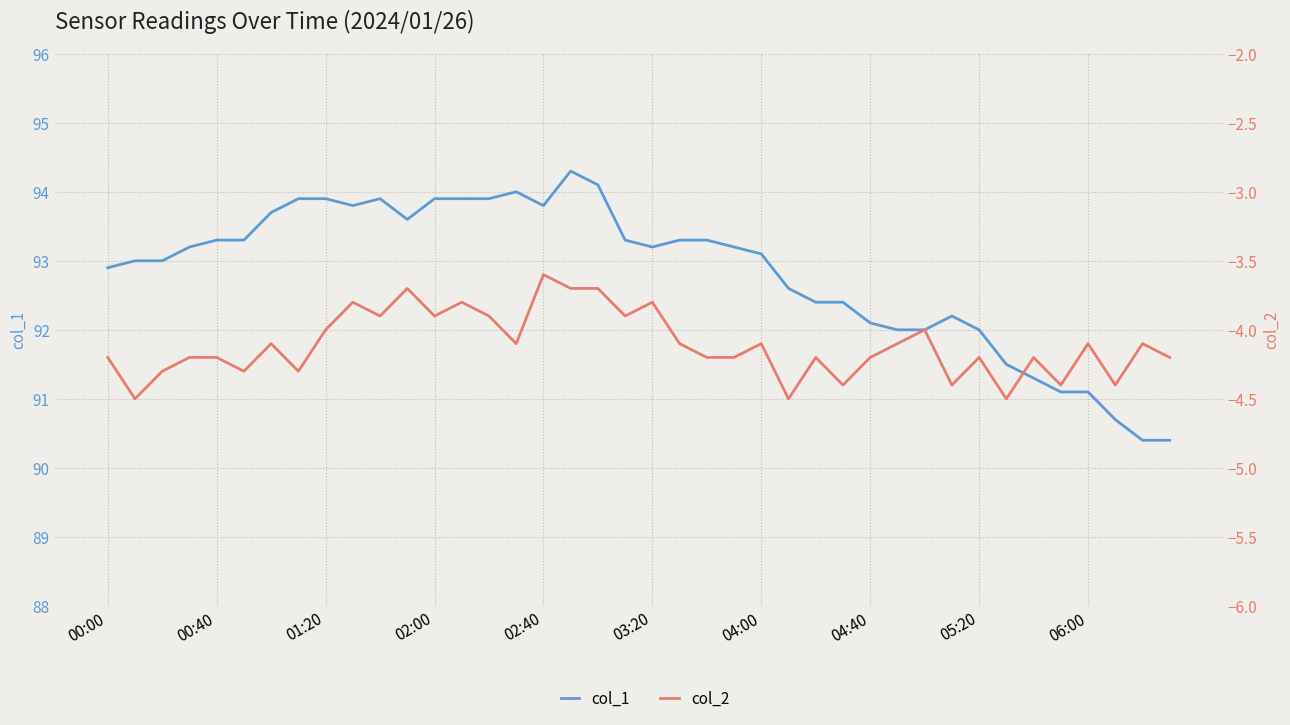

How many categories are shown in the chart?

40